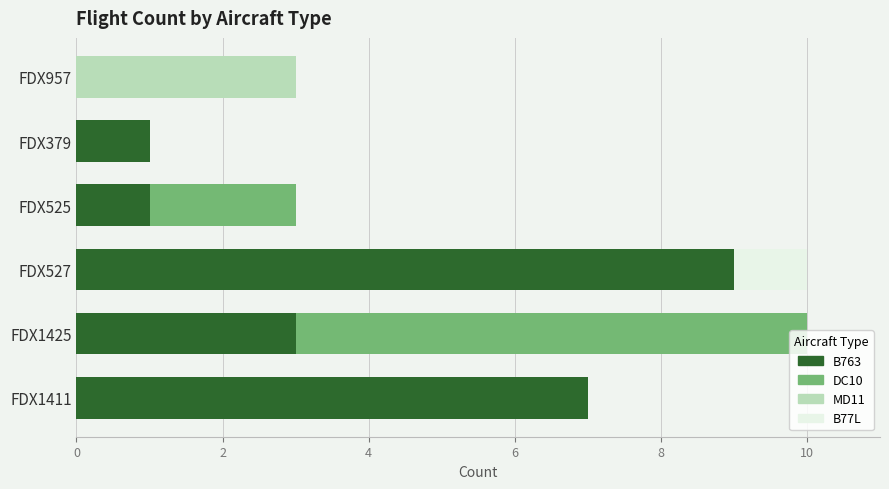

What is the highest value of the B763 series?

9